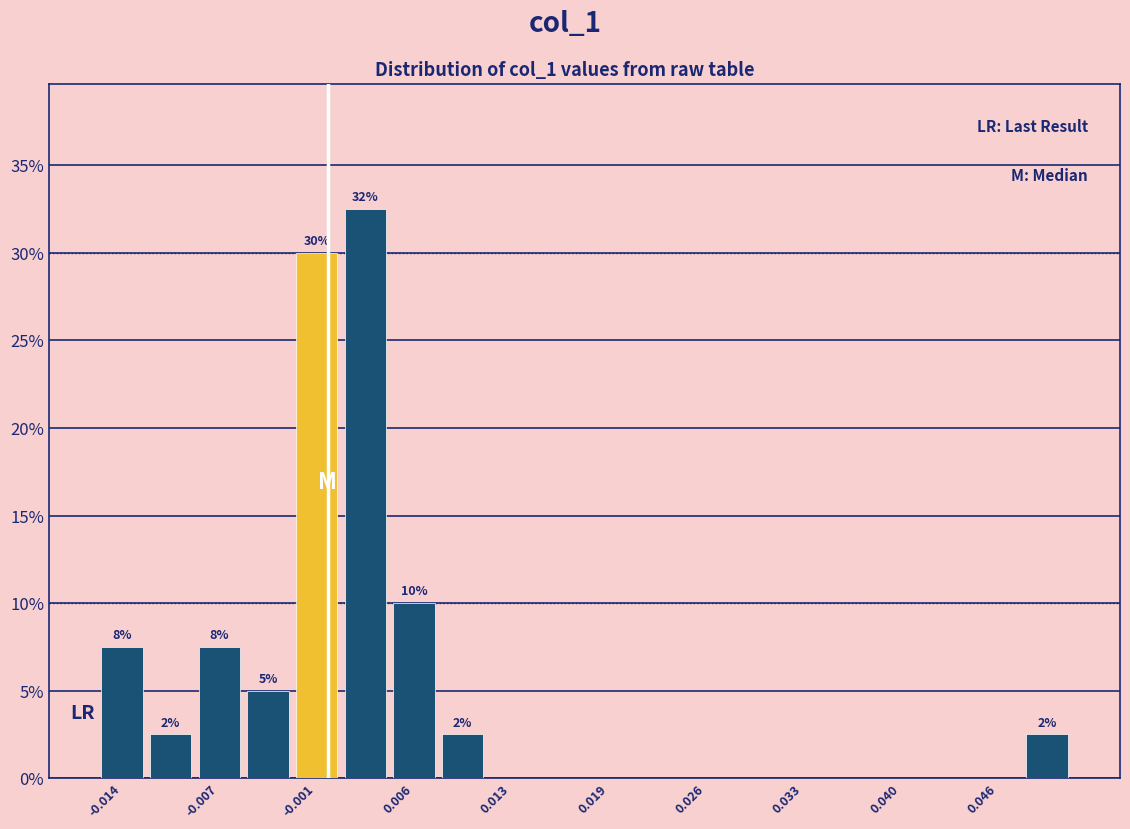

Read against the x-axis, roughly where is the centre of the tallest bar?

0.003